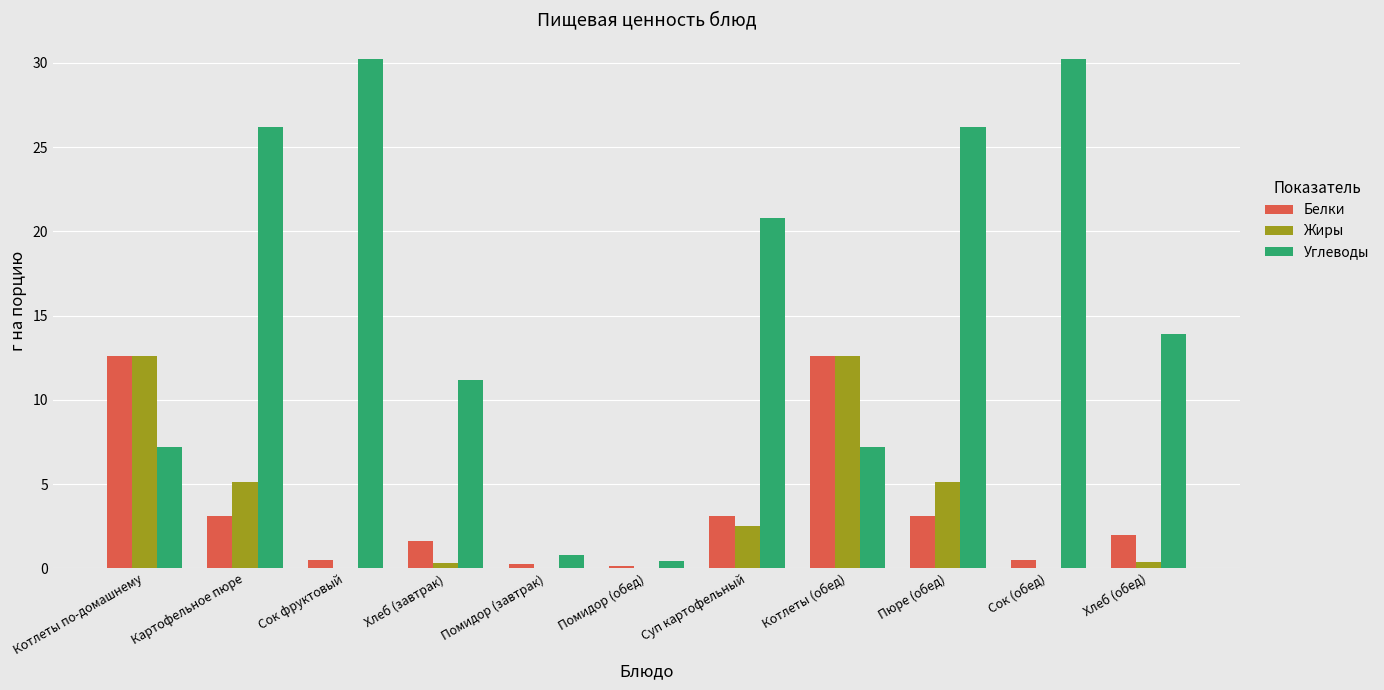

Is it true that Жиры equals 12.6 at Котлеты (обед)?

True